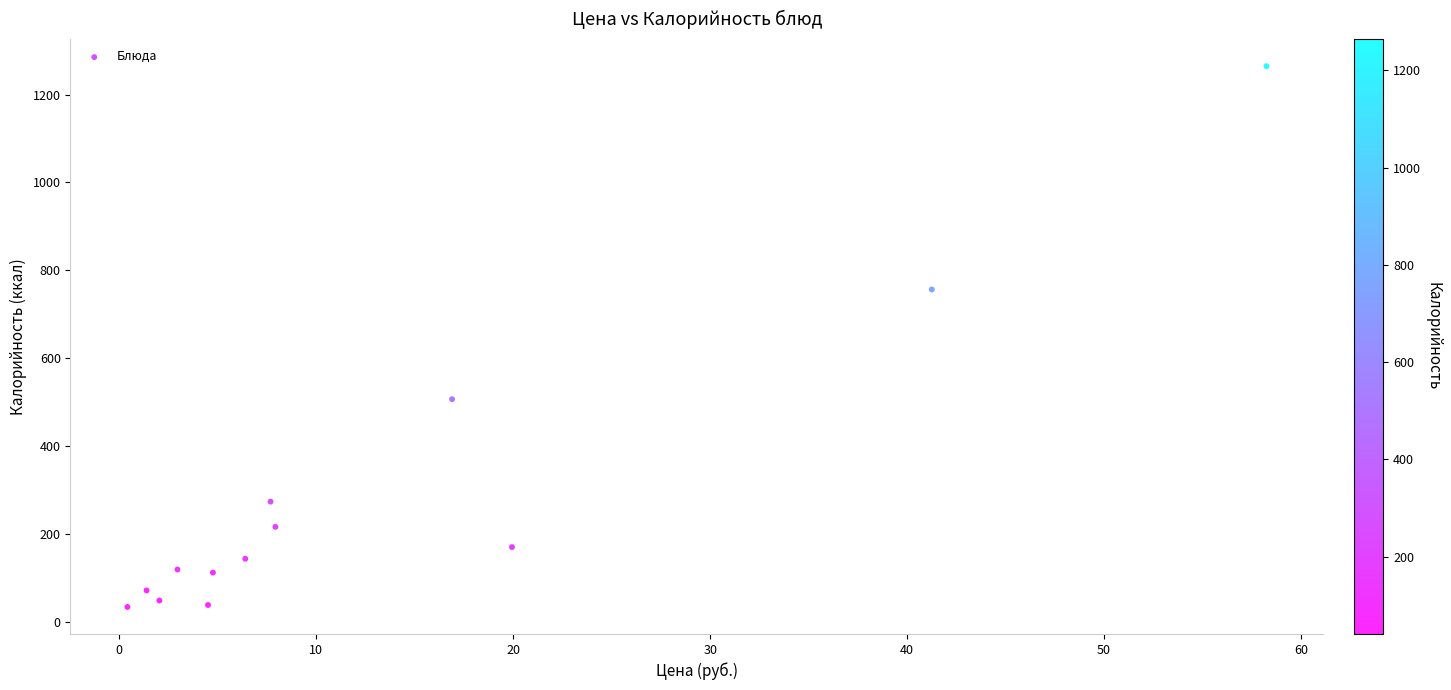

What Y value in the scatter plot is closest to 649?

756.3